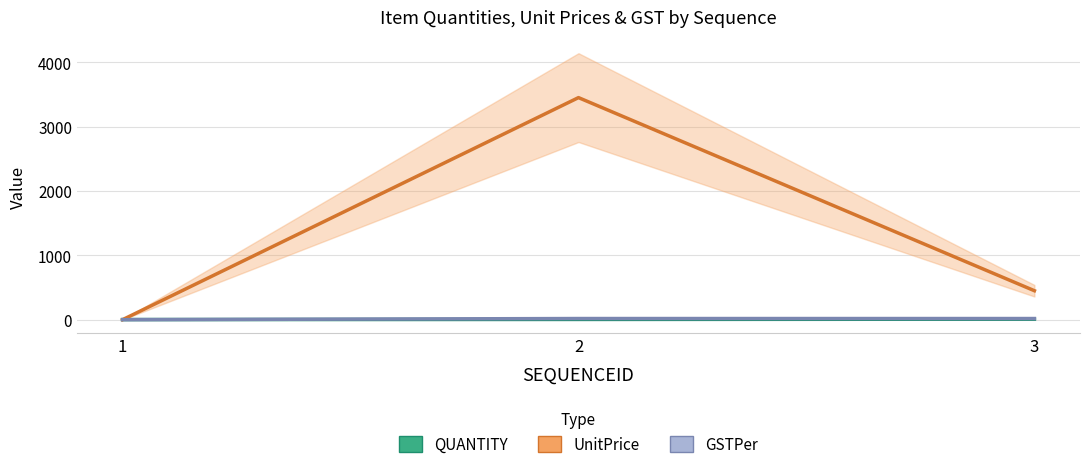

What is the value of the QUANTITY point at the 3rd from the left?

8